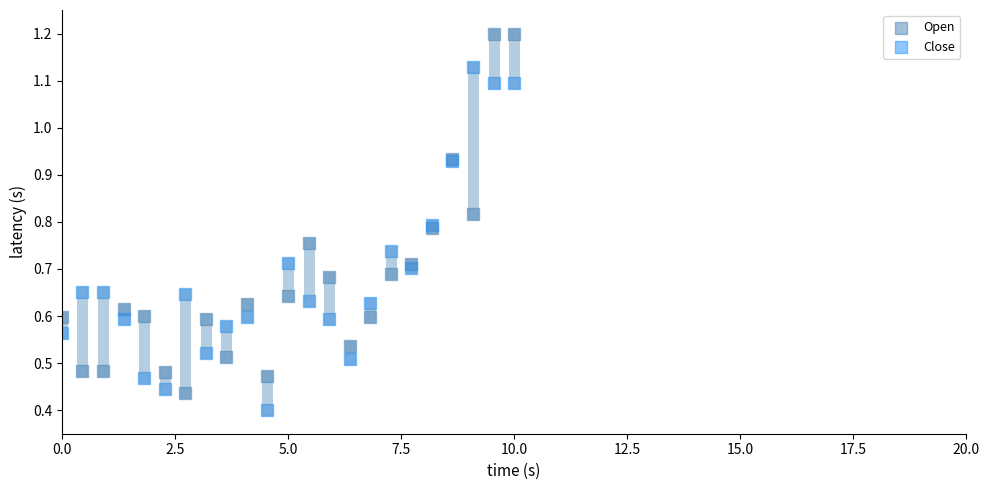

Which series reaches the minimum Y coordinate?

Close